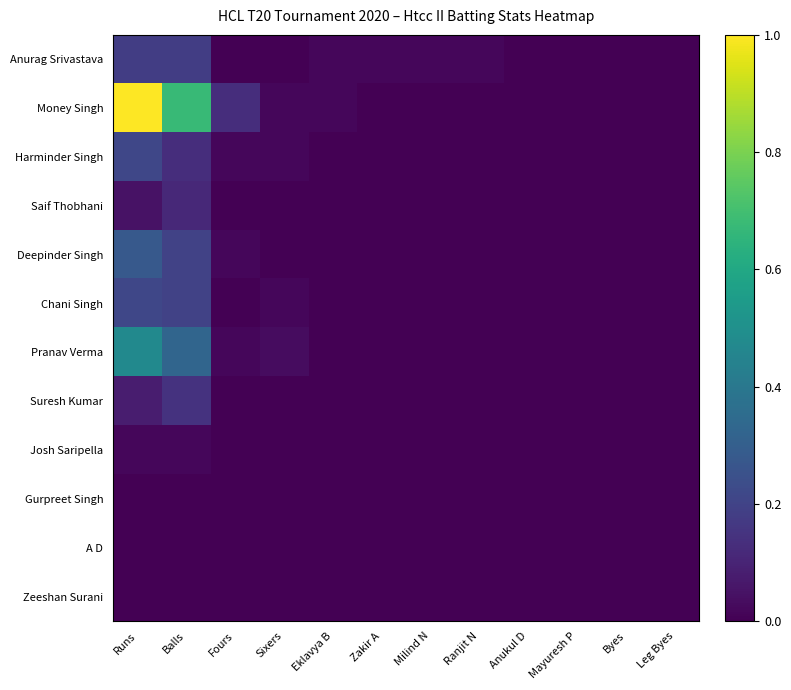

Reading left to right, what are all the values shown in this chart?

Anurag Srivastava: Runs=0.2	Balls=0.2	Fours=0.0	Sixers=0.0	Eklavya B=0.0	Zakir A=0.0	Milind N=0.0	Ranjit N=0.0	Anukul D=0.0	Mayuresh P=0.0	Byes=0.0	Leg Byes=0.0
Money Singh: Runs=1.0	Balls=0.7	Fours=0.1	Sixers=0.0	Eklavya B=0.0	Zakir A=0.0	Milind N=0.0	Ranjit N=0.0	Anukul D=0.0	Mayuresh P=0.0	Byes=0.0	Leg Byes=0.0
Harminder Singh: Runs=0.2	Balls=0.1	Fours=0.0	Sixers=0.0	Eklavya B=0.0	Zakir A=0.0	Milind N=0.0	Ranjit N=0.0	Anukul D=0.0	Mayuresh P=0.0	Byes=0.0	Leg Byes=0.0
Saif Thobhani: Runs=0.0	Balls=0.1	Fours=0.0	Sixers=0.0	Eklavya B=0.0	Zakir A=0.0	Milind N=0.0	Ranjit N=0.0	Anukul D=0.0	Mayuresh P=0.0	Byes=0.0	Leg Byes=0.0
Deepinder Singh: Runs=0.3	Balls=0.2	Fours=0.0	Sixers=0.0	Eklavya B=0.0	Zakir A=0.0	Milind N=0.0	Ranjit N=0.0	Anukul D=0.0	Mayuresh P=0.0	Byes=0.0	Leg Byes=0.0
Chani Singh: Runs=0.2	Balls=0.2	Fours=0.0	Sixers=0.0	Eklavya B=0.0	Zakir A=0.0	Milind N=0.0	Ranjit N=0.0	Anukul D=0.0	Mayuresh P=0.0	Byes=0.0	Leg Byes=0.0
Pranav Verma: Runs=0.5	Balls=0.3	Fours=0.0	Sixers=0.0	Eklavya B=0.0	Zakir A=0.0	Milind N=0.0	Ranjit N=0.0	Anukul D=0.0	Mayuresh P=0.0	Byes=0.0	Leg Byes=0.0
Suresh Kumar: Runs=0.1	Balls=0.1	Fours=0.0	Sixers=0.0	Eklavya B=0.0	Zakir A=0.0	Milind N=0.0	Ranjit N=0.0	Anukul D=0.0	Mayuresh P=0.0	Byes=0.0	Leg Byes=0.0
Josh Saripella: Runs=0.0	Balls=0.0	Fours=0.0	Sixers=0.0	Eklavya B=0.0	Zakir A=0.0	Milind N=0.0	Ranjit N=0.0	Anukul D=0.0	Mayuresh P=0.0	Byes=0.0	Leg Byes=0.0
Gurpreet Singh: Runs=0.0	Balls=0.0	Fours=0.0	Sixers=0.0	Eklavya B=0.0	Zakir A=0.0	Milind N=0.0	Ranjit N=0.0	Anukul D=0.0	Mayuresh P=0.0	Byes=0.0	Leg Byes=0.0
A D: Runs=0.0	Balls=0.0	Fours=0.0	Sixers=0.0	Eklavya B=0.0	Zakir A=0.0	Milind N=0.0	Ranjit N=0.0	Anukul D=0.0	Mayuresh P=0.0	Byes=0.0	Leg Byes=0.0
Zeeshan Surani: Runs=0.0	Balls=0.0	Fours=0.0	Sixers=0.0	Eklavya B=0.0	Zakir A=0.0	Milind N=0.0	Ranjit N=0.0	Anukul D=0.0	Mayuresh P=0.0	Byes=0.0	Leg Byes=0.0